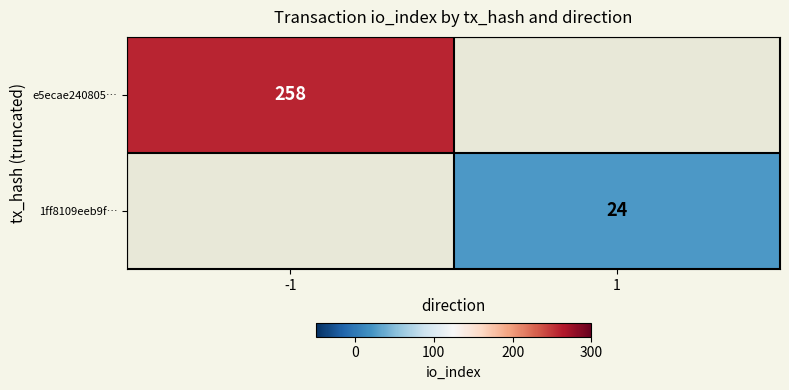

At how many categories does at least one series exceed 133?

1